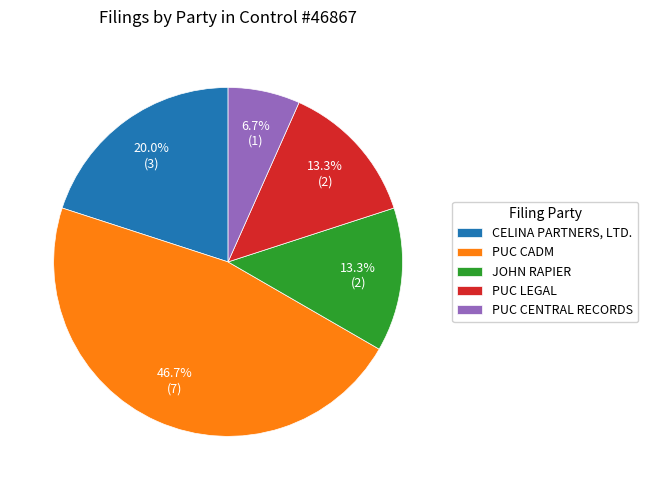

Which slice is the smallest?

PUC CENTRAL RECORDS